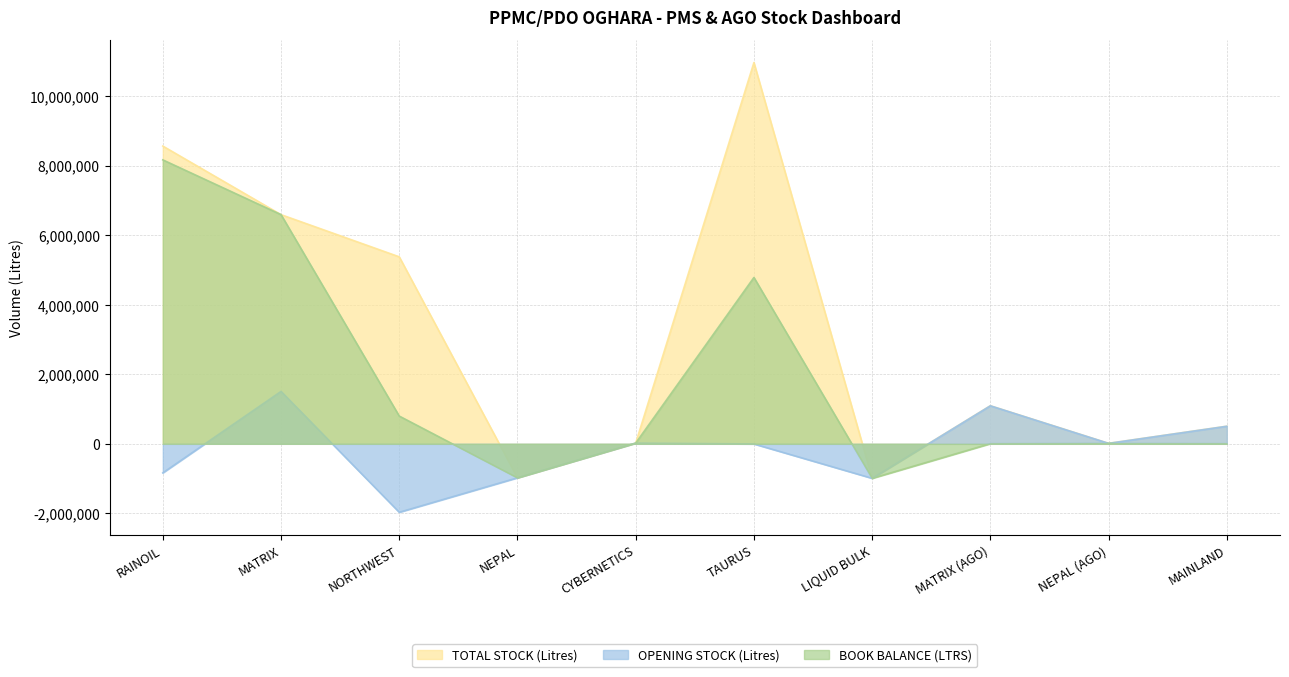

Reading left to right, list all the values displayed in this chart.

BOOK BALANCE (LTRS): 8166161	6590954	797703	-977609	20160	4783606	-992543	4765	13501	5462
OPENING STOCK (Litres): -835939	1506679	-1968559	-977609	20160	-3750	-992543	1093765	13501	505462
TOTAL STOCK (Litres): 8563161	6590954	5377703	-977609	20160	10964606	-992543	1093765	13501	505462